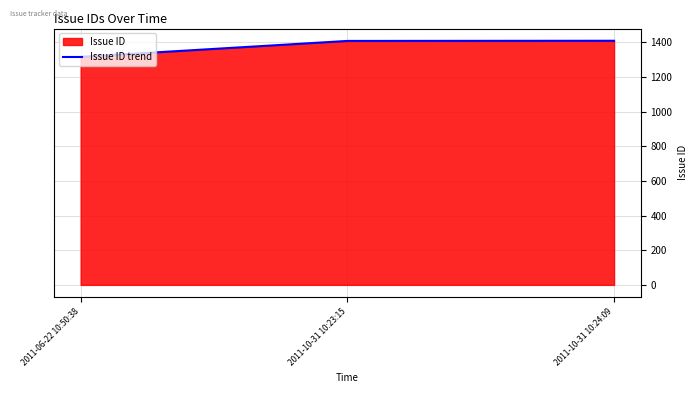

What is the maximum value shown in the chart?

1409